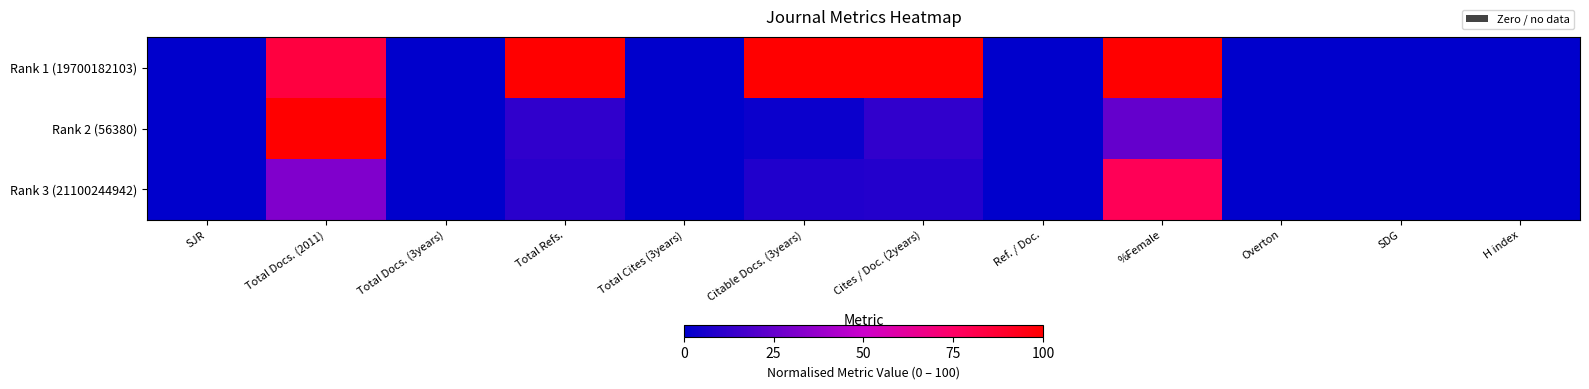

At Overton, list the series in order from smallest to largest.

Rank 1 (19700182103), Rank 2 (56380), Rank 3 (21100244942)